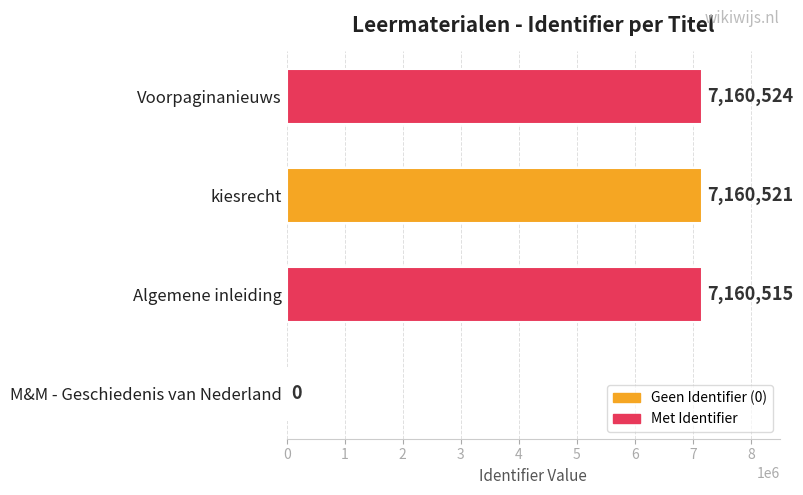

How many data points does each series have?

4